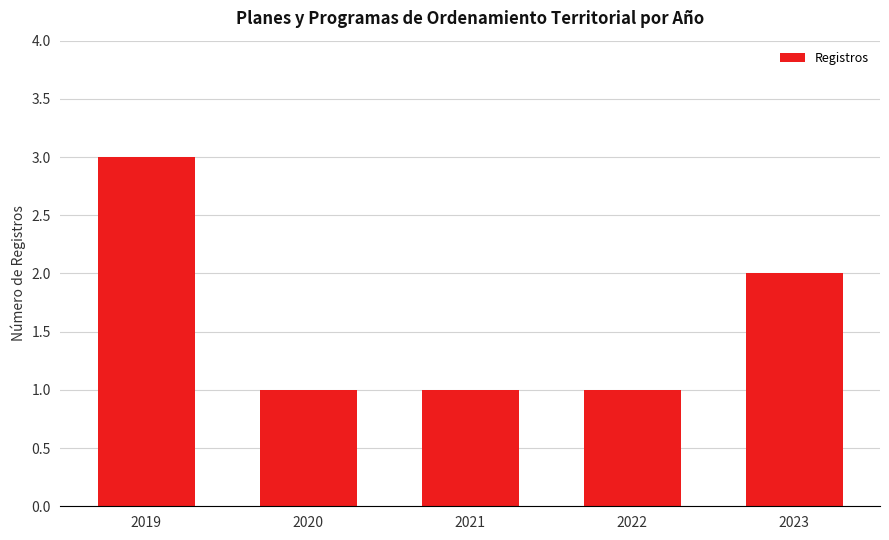

Are the bars horizontal?

No